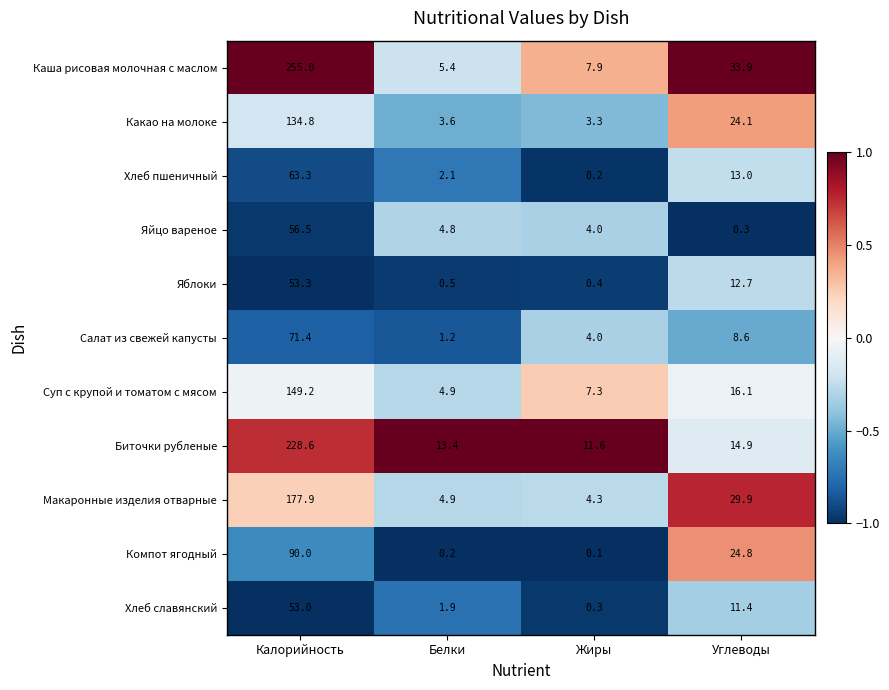

At which category does the chart reach its minimum across all series?

Жиры